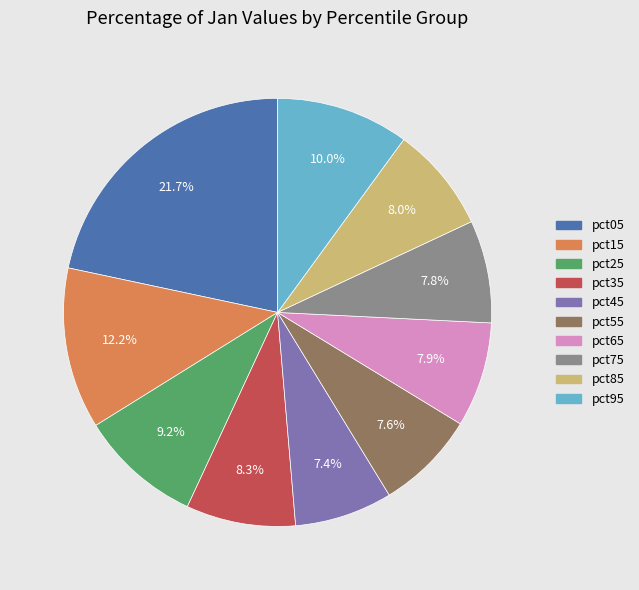

True or false: pct75 accounts for 2% of the total.

False